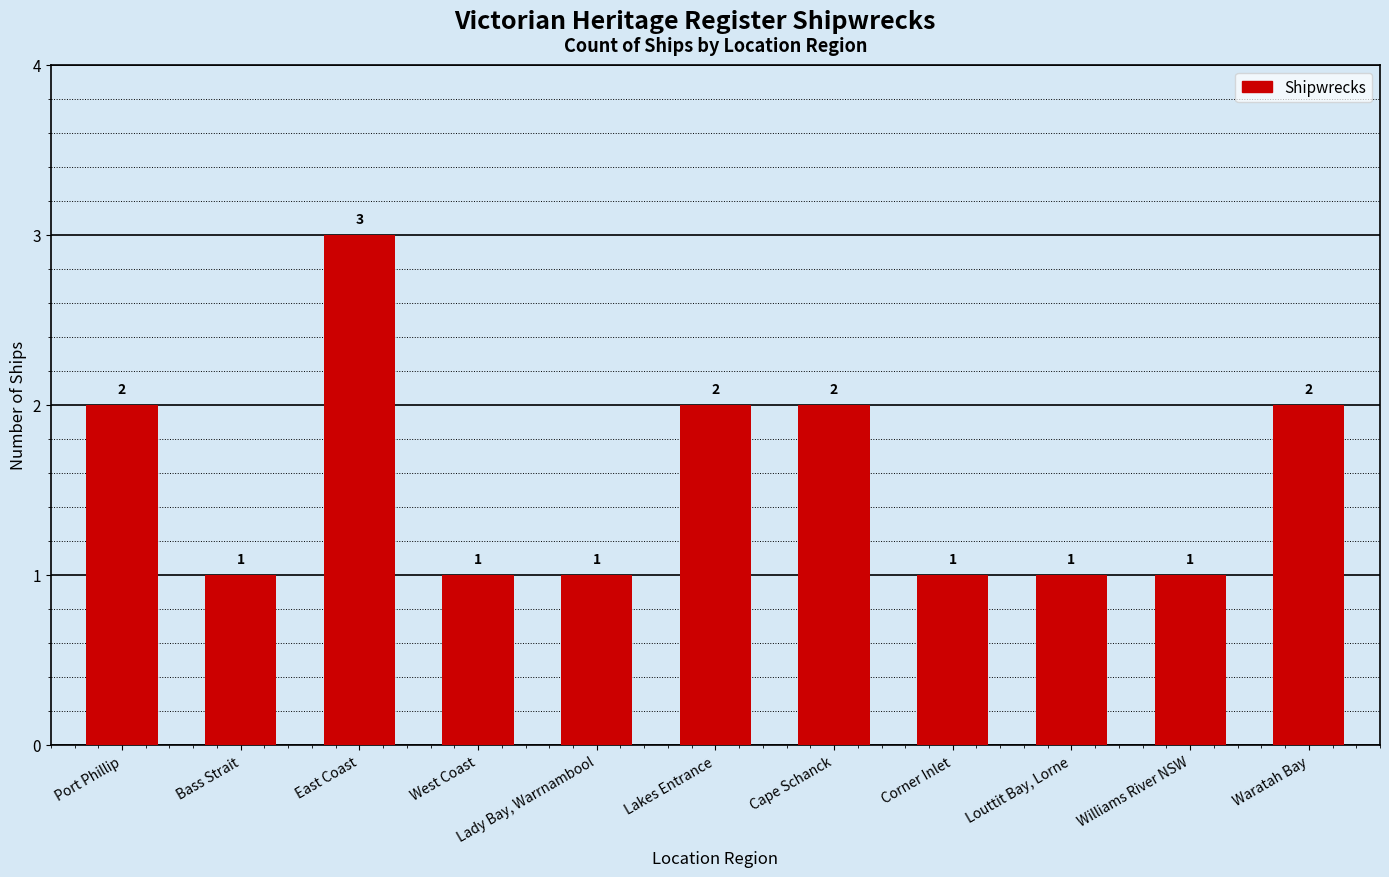

Count the number of categories in the chart.

11